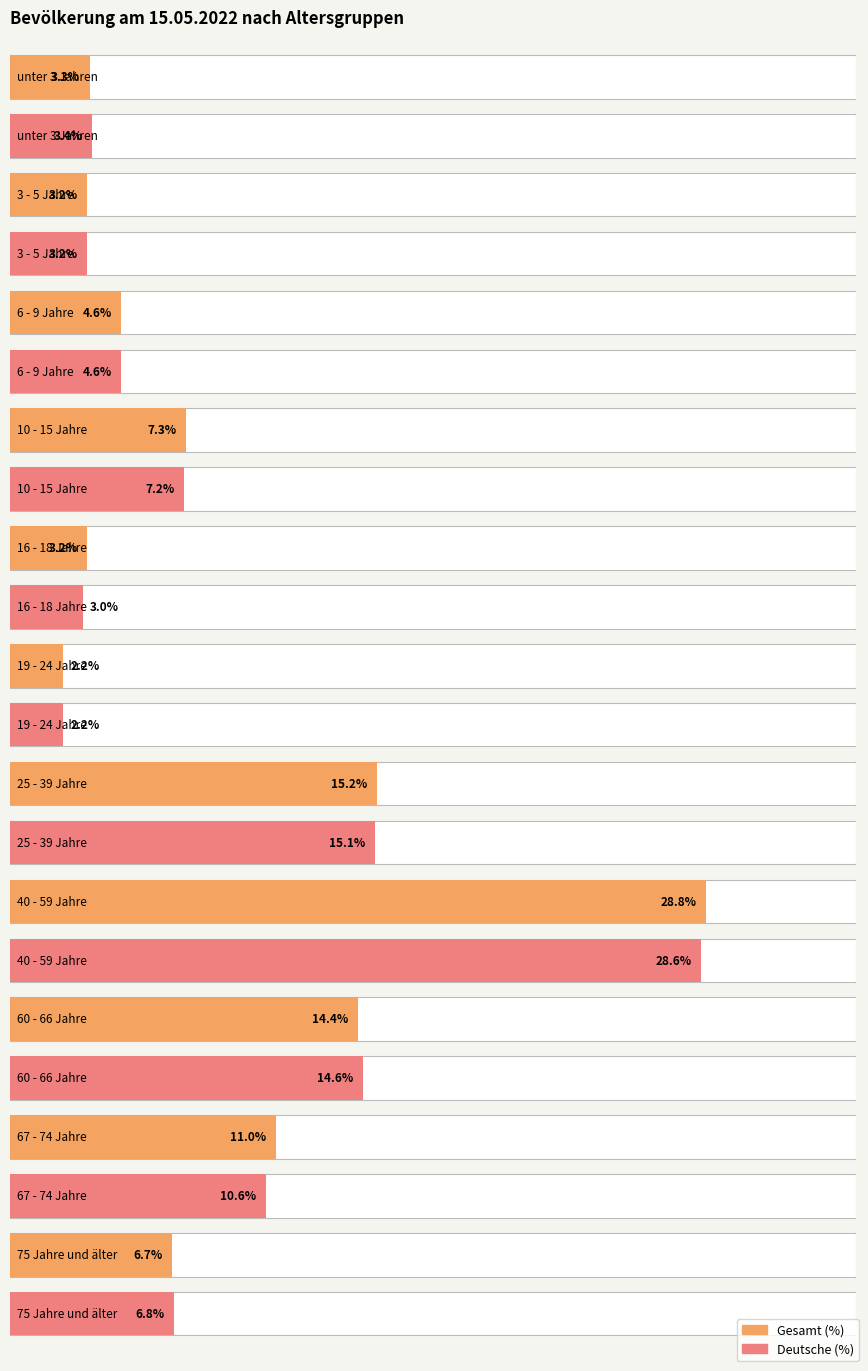

Where does the Deutsche (%) series first go above 6?

10 - 15 Jahre